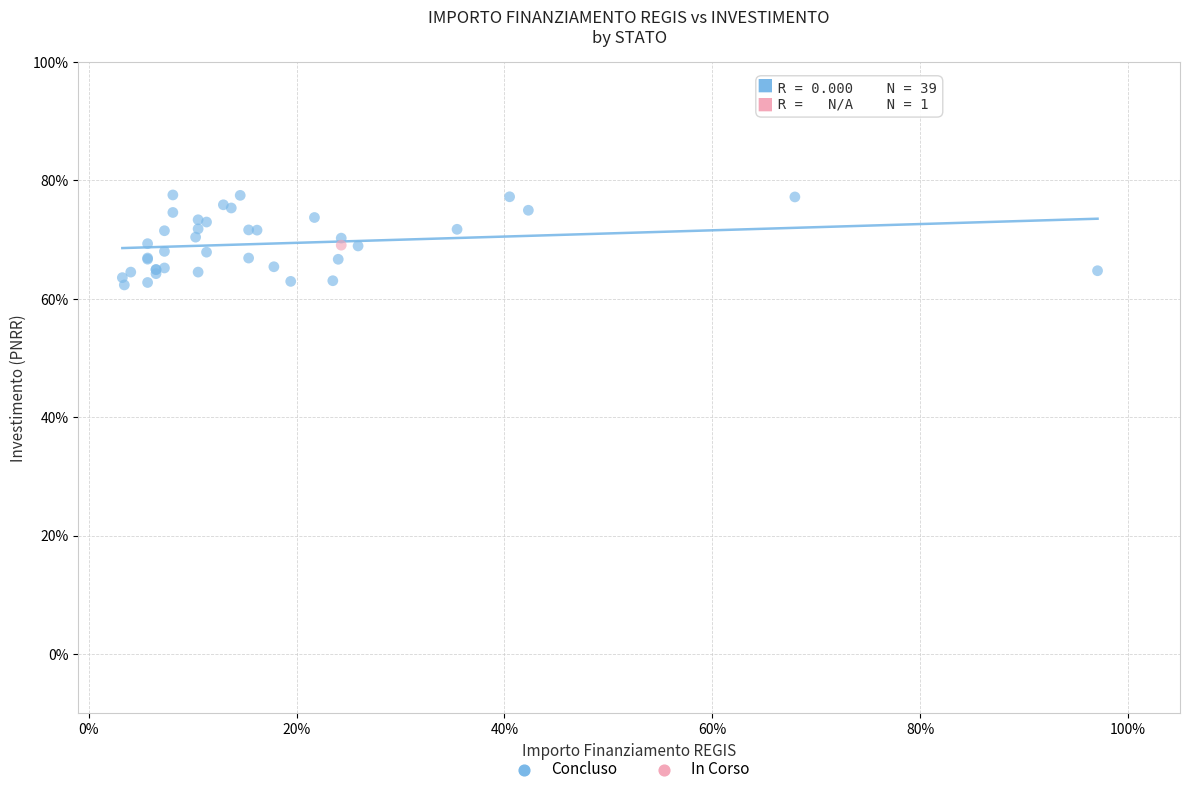

What are all the series names shown in the legend?

Concluso, In Corso